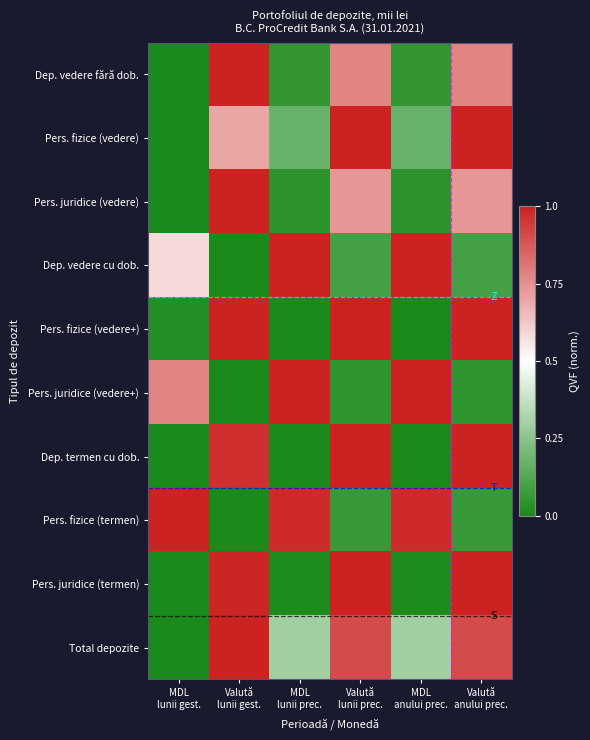

Between MDL lunii gest. and Valută lunii gest., which series saw the biggest shift?

Dep. vedere fără dob.